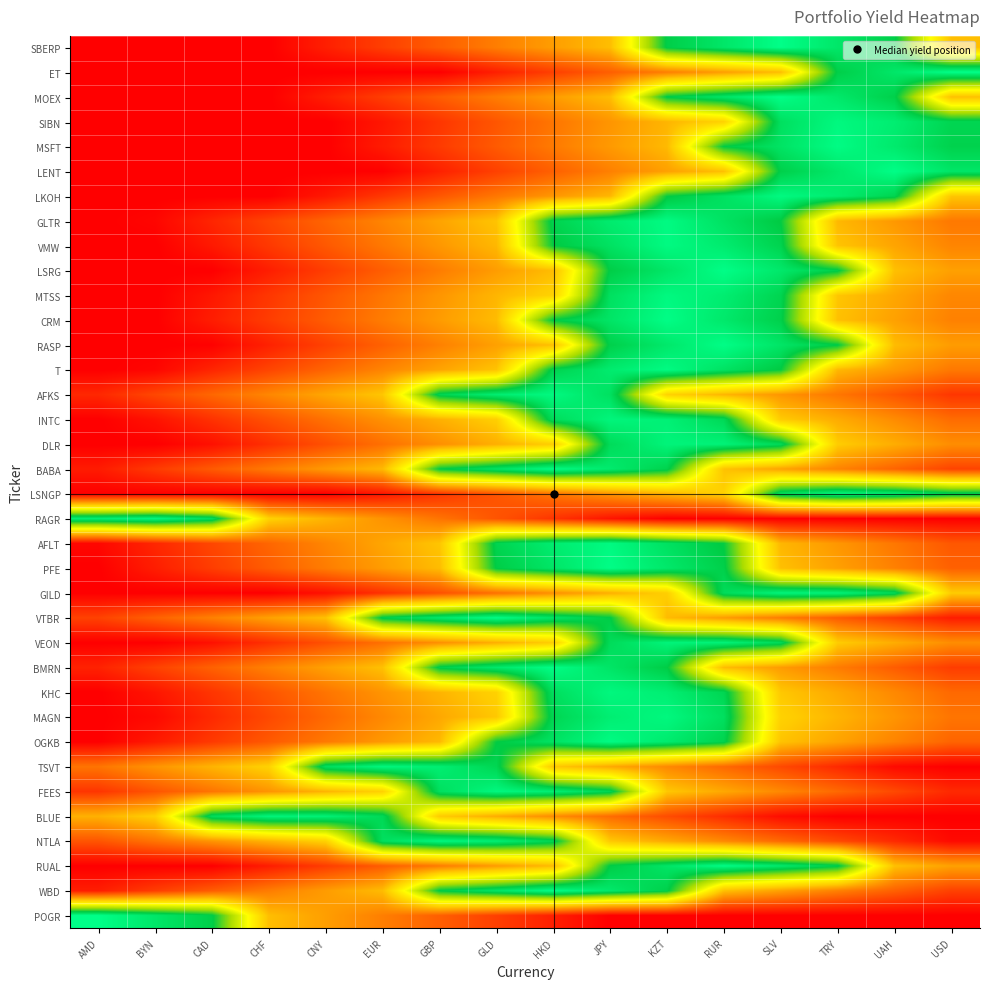

Count the number of data series in this chart.

36